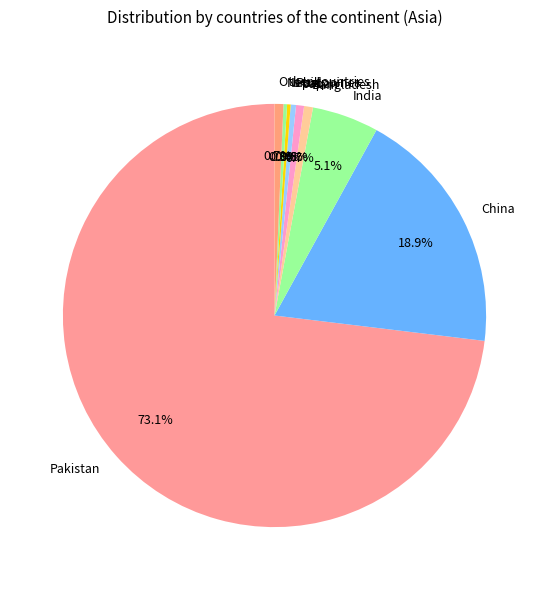

To the nearest percent, what percentage of the pie is Japan?

1%